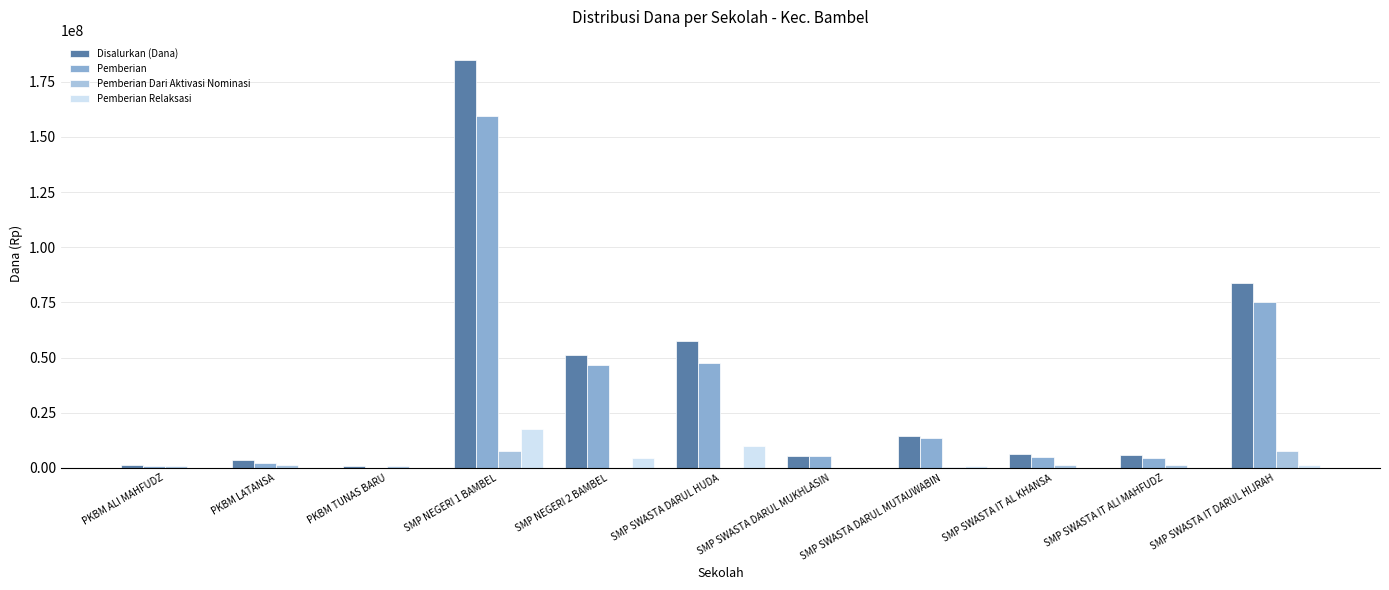

Reading left to right, transcribe all the data shown in this chart.

Disalurkan (Dana): PKBM ALI MAHFUDZ=1500000	PKBM LATANSA=3375000	PKBM TUNAS BARU=750000	SMP NEGERI 1 BAMBEL=184875000	SMP NEGERI 2 BAMBEL=51000000	SMP SWASTA DARUL HUDA=57375000	SMP SWASTA DARUL MUKHLASIN=5250000	SMP SWASTA DARUL MUTAUWABIN=14625000	SMP SWASTA IT AL KHANSA=6375000	SMP SWASTA IT ALI MAHFUDZ=6000000	SMP SWASTA IT DARUL HIJRAH=84000000
Pemberian: PKBM ALI MAHFUDZ=750000	PKBM LATANSA=2250000	PKBM TUNAS BARU=0	SMP NEGERI 1 BAMBEL=159375000	SMP NEGERI 2 BAMBEL=46500000	SMP SWASTA DARUL HUDA=47625000	SMP SWASTA DARUL MUKHLASIN=5250000	SMP SWASTA DARUL MUTAUWABIN=13500000	SMP SWASTA IT AL KHANSA=4875000	SMP SWASTA IT ALI MAHFUDZ=4500000	SMP SWASTA IT DARUL HIJRAH=75000000
Pemberian Dari Aktivasi Nominasi: PKBM ALI MAHFUDZ=750000	PKBM LATANSA=1125000	PKBM TUNAS BARU=750000	SMP NEGERI 1 BAMBEL=7875000	SMP NEGERI 2 BAMBEL=0	SMP SWASTA DARUL HUDA=0	SMP SWASTA DARUL MUKHLASIN=0	SMP SWASTA DARUL MUTAUWABIN=375000	SMP SWASTA IT AL KHANSA=1500000	SMP SWASTA IT ALI MAHFUDZ=1500000	SMP SWASTA IT DARUL HIJRAH=7500000
Pemberian Relaksasi: PKBM ALI MAHFUDZ=0	PKBM LATANSA=0	PKBM TUNAS BARU=0	SMP NEGERI 1 BAMBEL=17625000	SMP NEGERI 2 BAMBEL=4500000	SMP SWASTA DARUL HUDA=9750000	SMP SWASTA DARUL MUKHLASIN=0	SMP SWASTA DARUL MUTAUWABIN=750000	SMP SWASTA IT AL KHANSA=0	SMP SWASTA IT ALI MAHFUDZ=0	SMP SWASTA IT DARUL HIJRAH=1500000